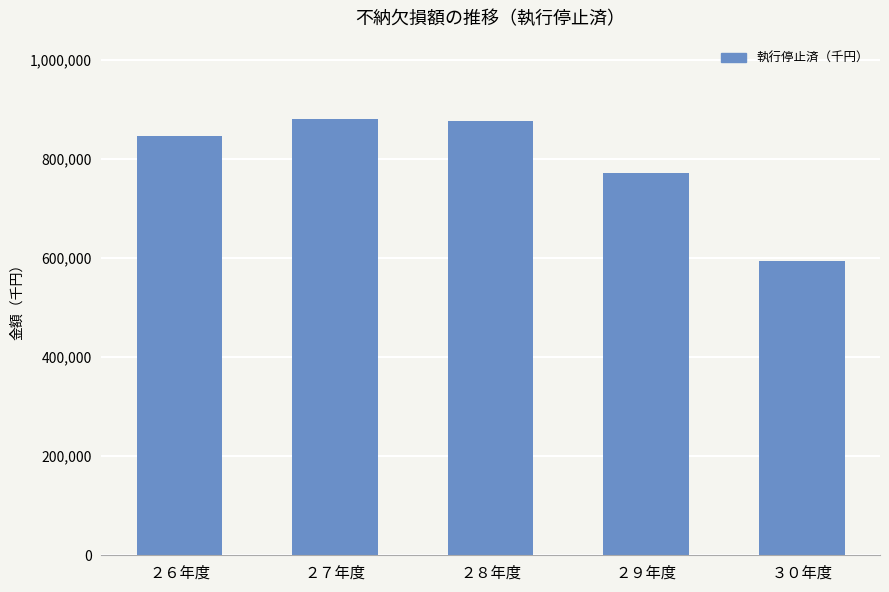

What is the difference between the maximum and minimum values?

287332